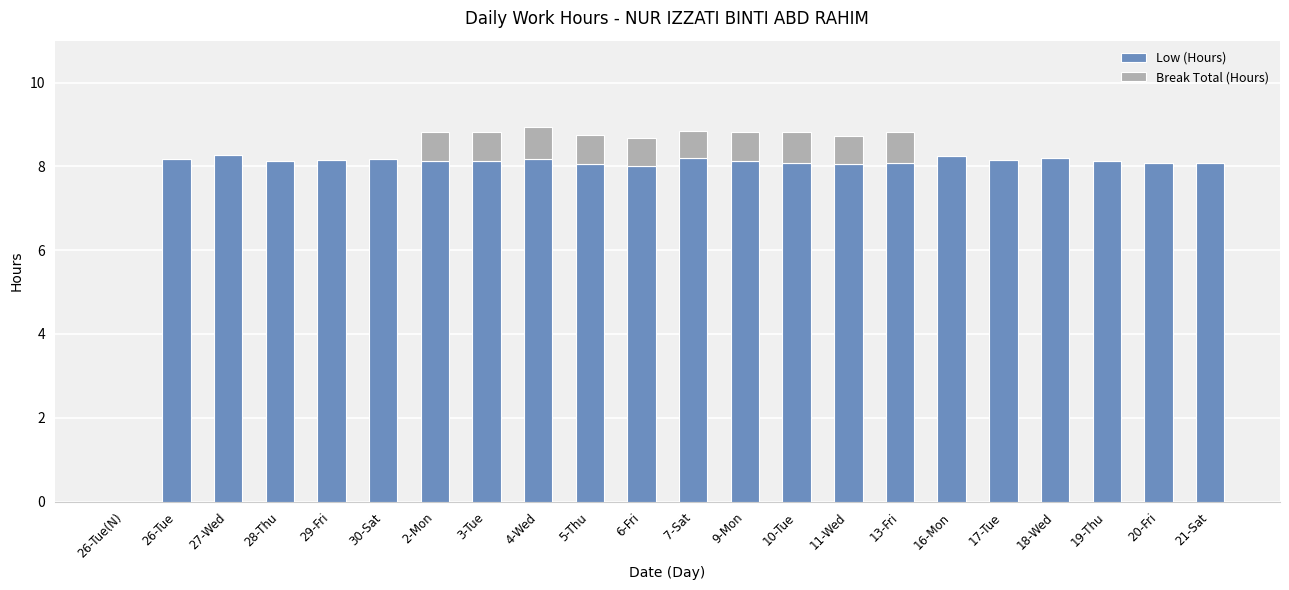

The Low (Hours) series shows 11.4 at 13-Fri. True or false?

False